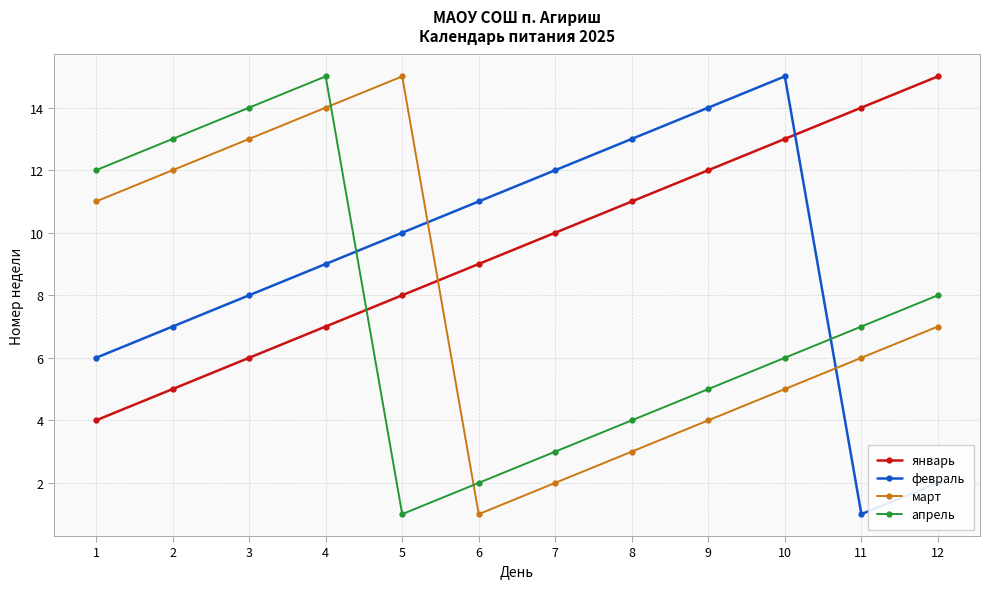

Where does the апрель series first go above 7?

1